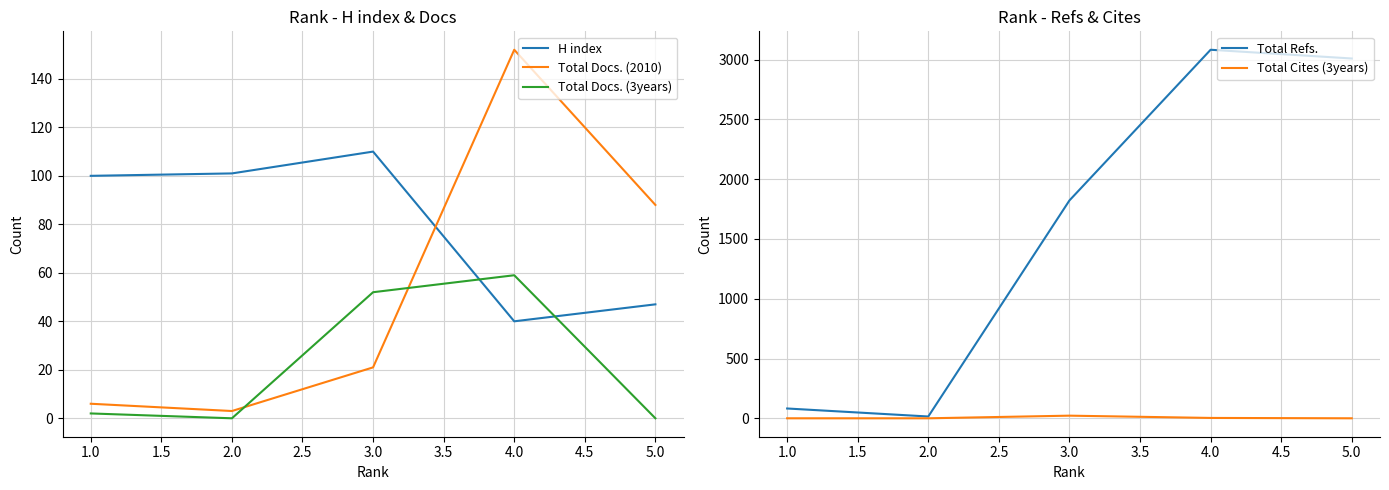

How many intersections are there between Total Docs. (3years) and Total Docs. (2010)?

2